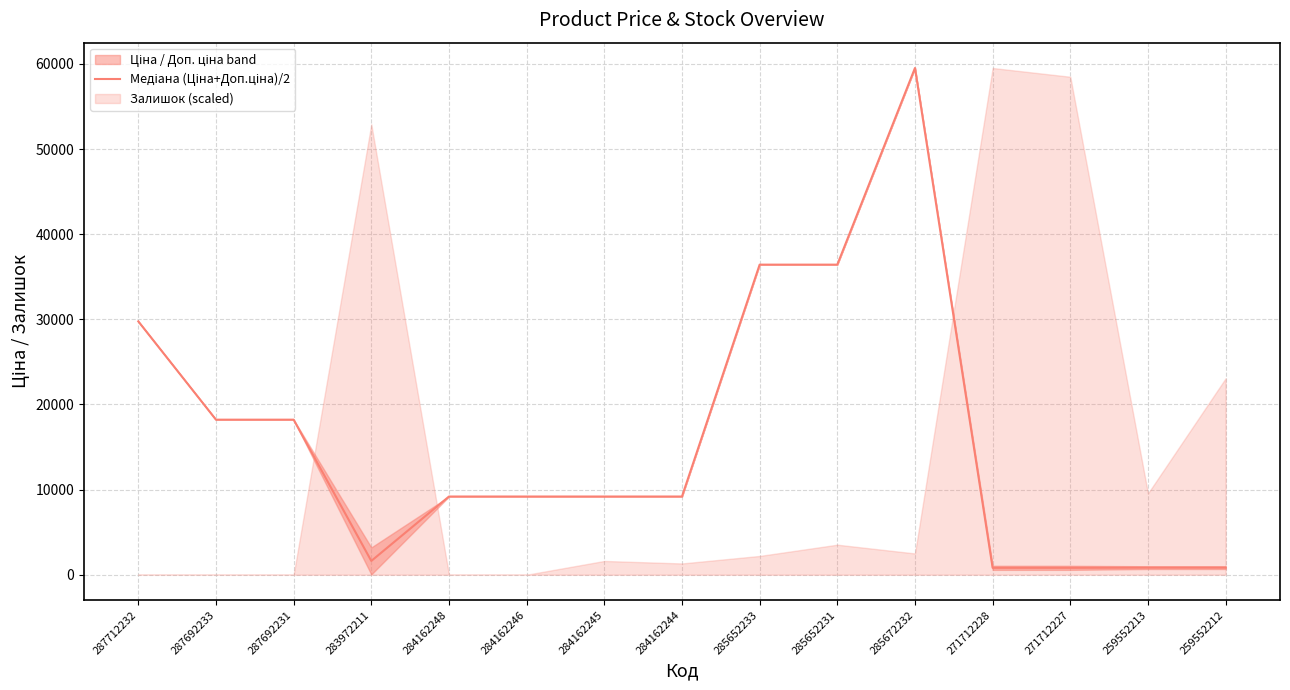

What is the sum of all values?

240200.1